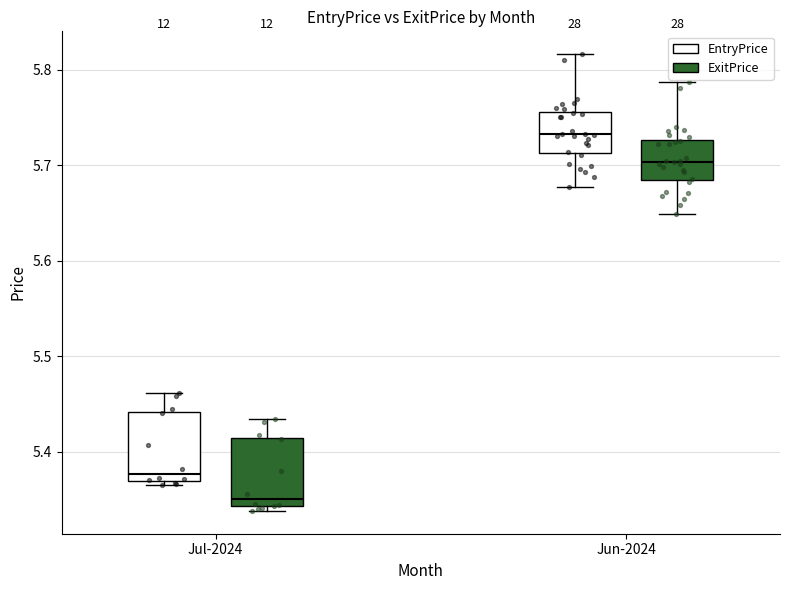

Reading left to right, read every box against the y-axis: the position of its median line, the range the box covers, and the ends of its whiskers. The values are not printed on the chart, so give them approximately, as read against the axis.

Jul-2024 (EntryPrice): median 5.38, box 5.37 to 5.44, whiskers 5.37 (just below the box's lower edge) to 5.46
Jul-2024 (ExitPrice): median 5.35, box 5.34 to 5.41, whiskers 5.34 (just below the box's lower edge) to 5.43
Jun-2024 (EntryPrice): median 5.73, box 5.71 to 5.76, whiskers 5.68 to 5.82
Jun-2024 (ExitPrice): median 5.70, box 5.68 to 5.73, whiskers 5.65 to 5.79